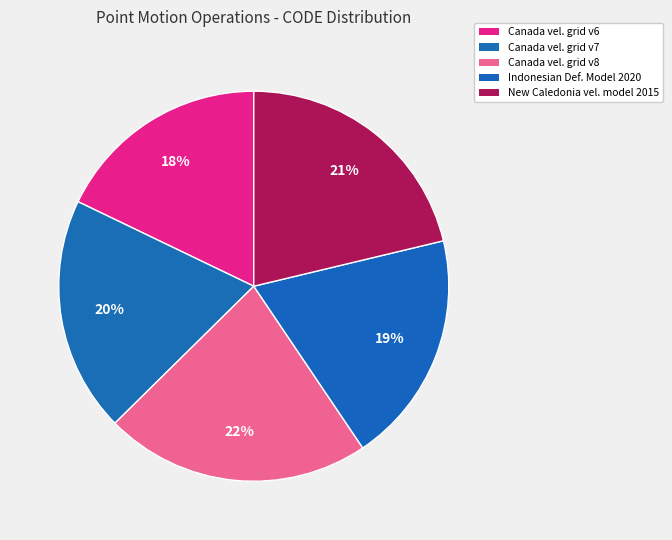

How many segments does this pie chart have?

5